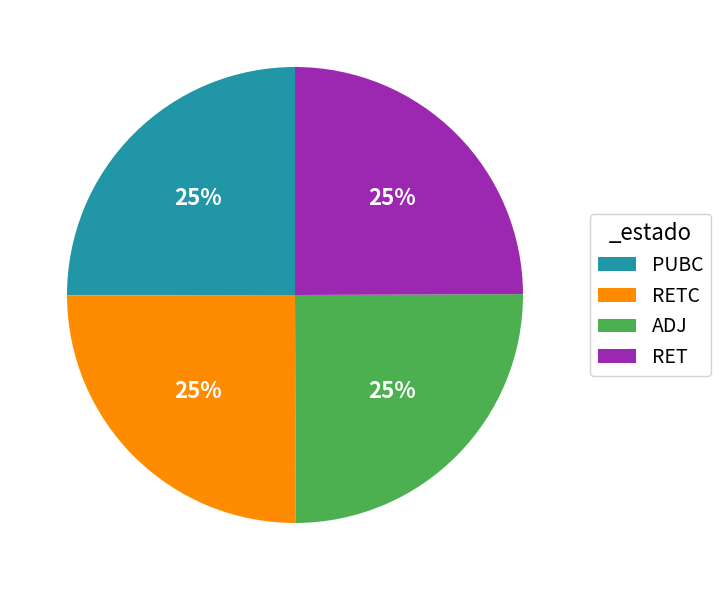

Is it true that ADJ is 15% of the pie?

False